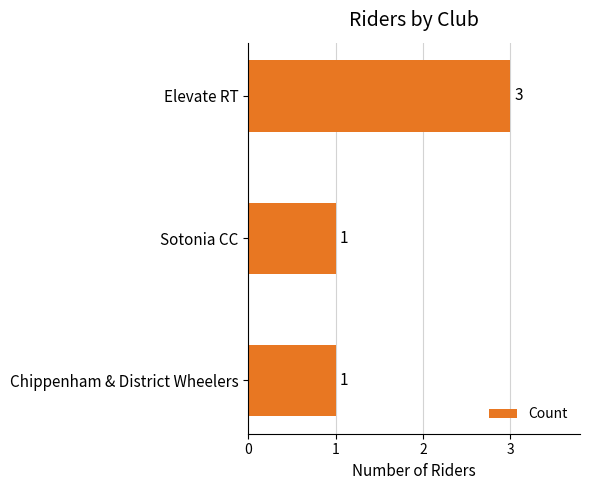

What is the value of the 3rd bar from the top?

1